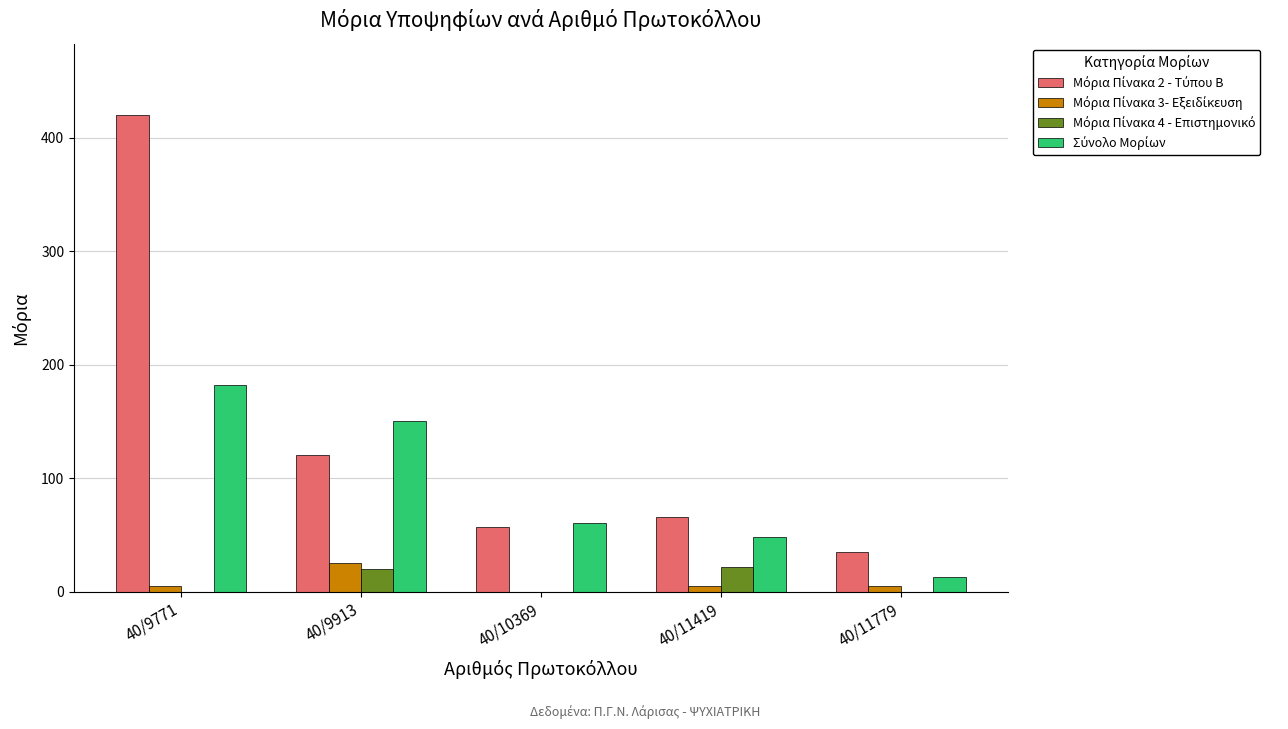

At which category is the sum across all series the highest?

40/9771